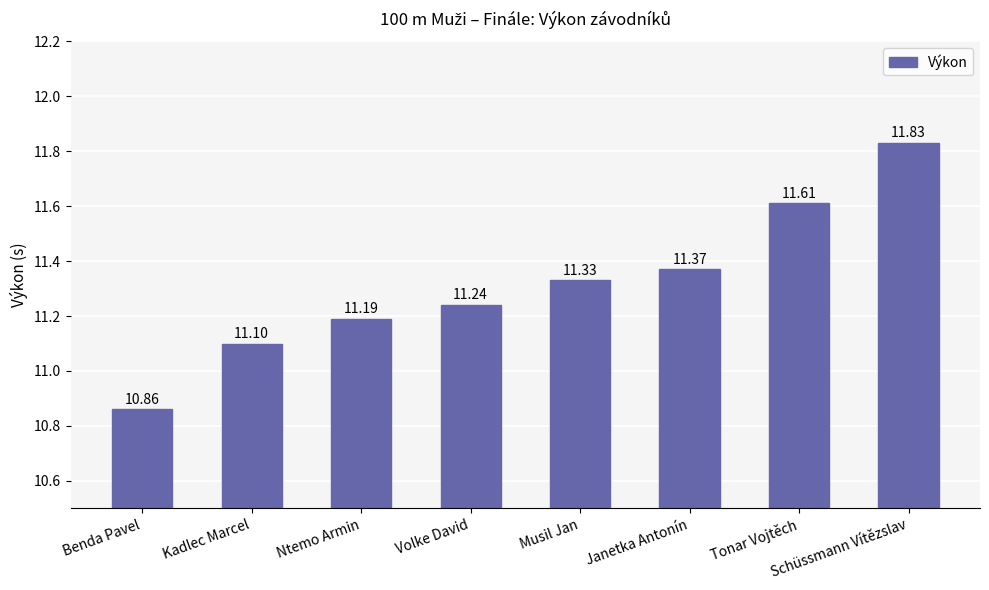

Reading left to right, extract all data points from this chart.

10.9	11.1	11.2	11.2	11.3	11.4	11.6	11.8